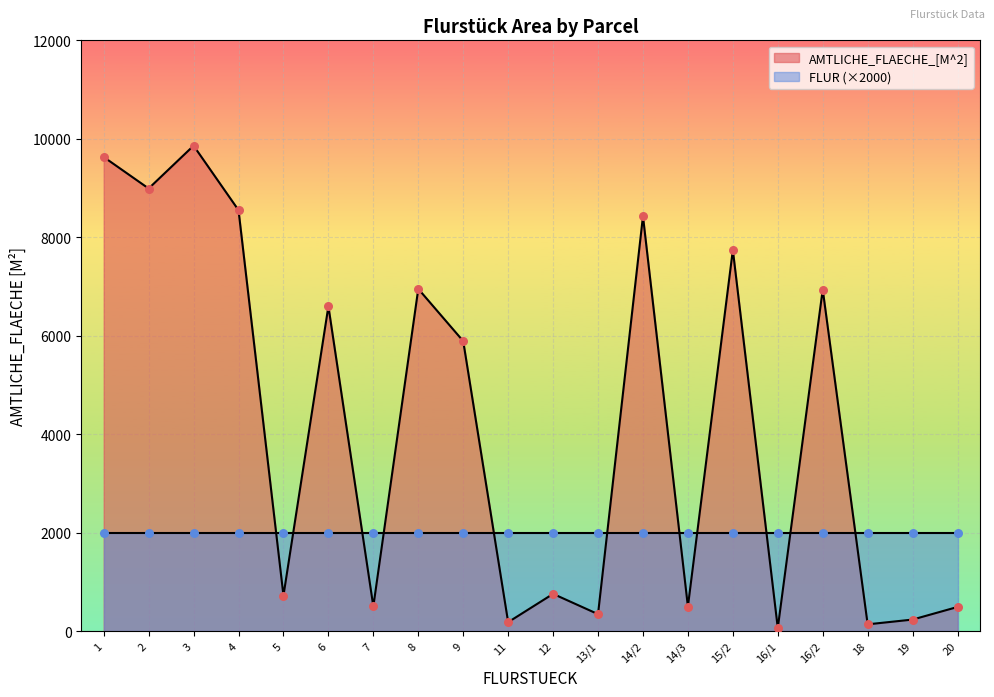

Approximately how many times larger is the value at 12 compared to 1?

0.1